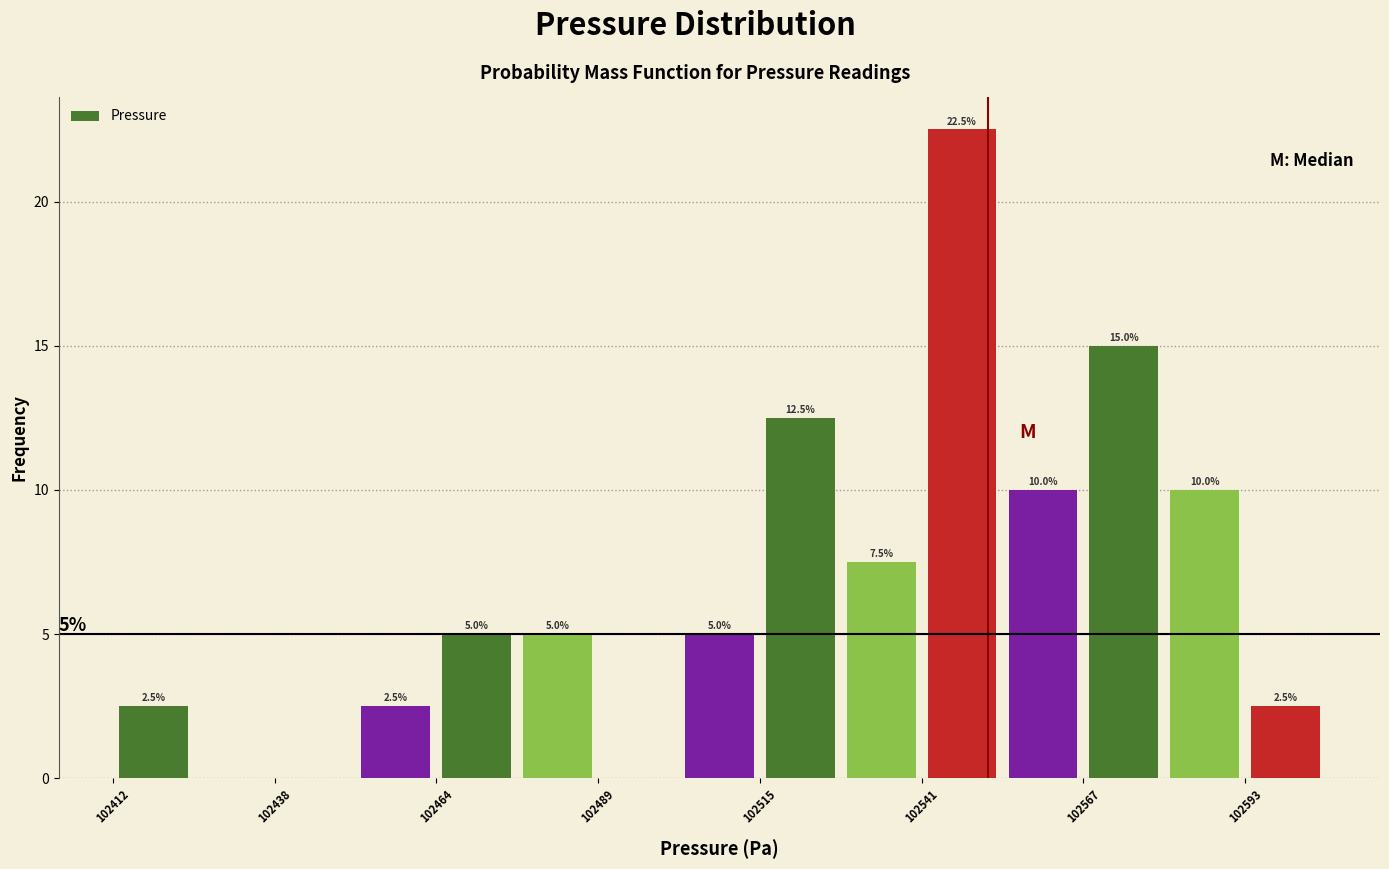

Read against the x-axis, roughly where is the centre of the tallest bar?

102550